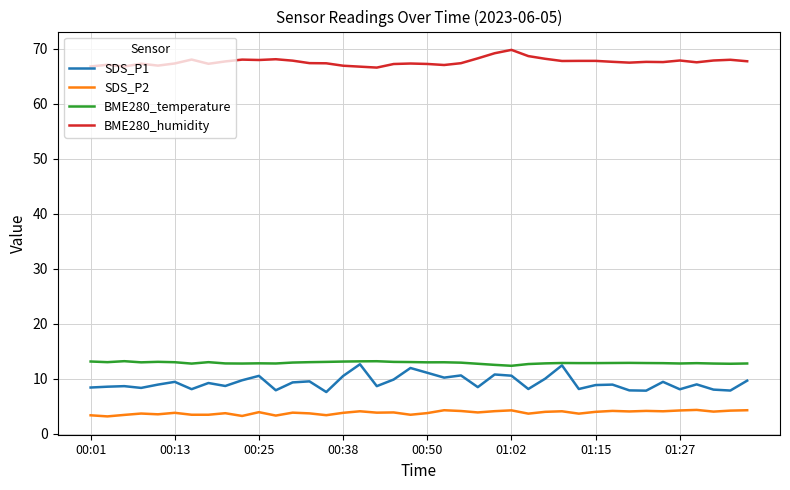

What is the highest value of the SDS_P2 series?

4.4